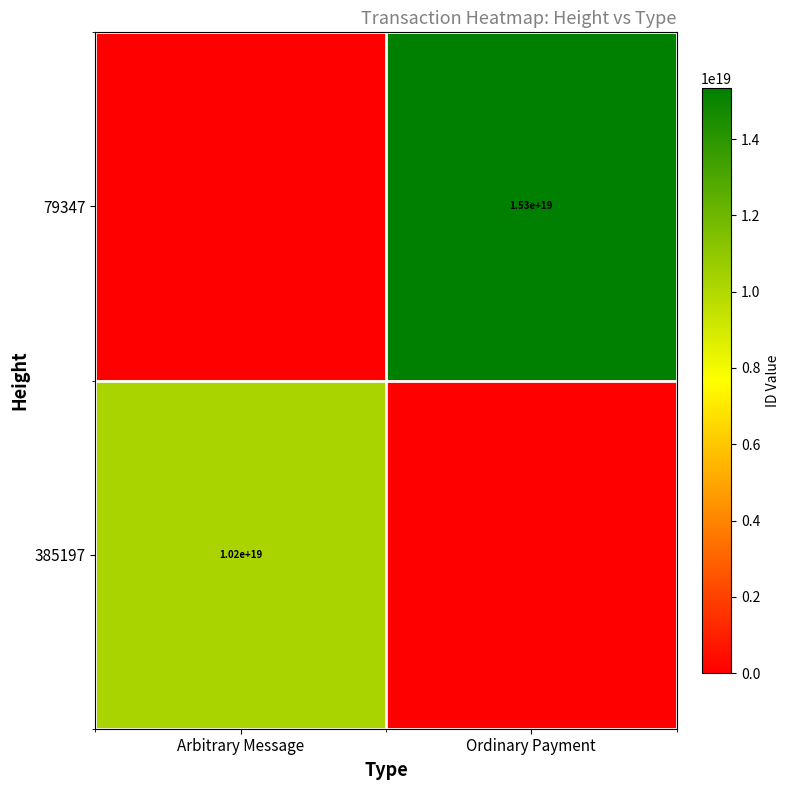

What is the difference between the highest and lowest values at Arbitrary Message?

10196406634974930944